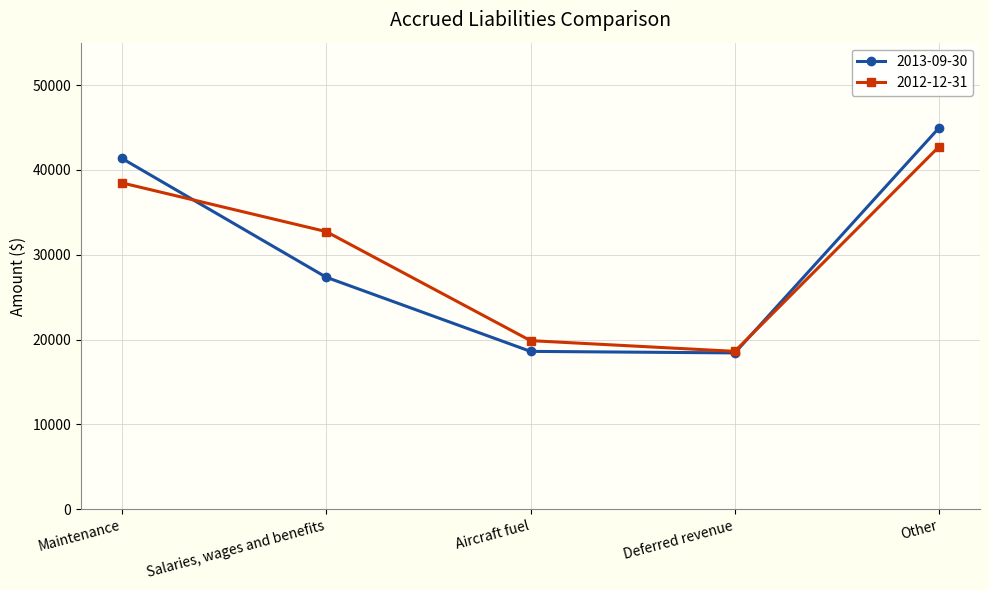

What is the label of the 1st point from the left?

Maintenance